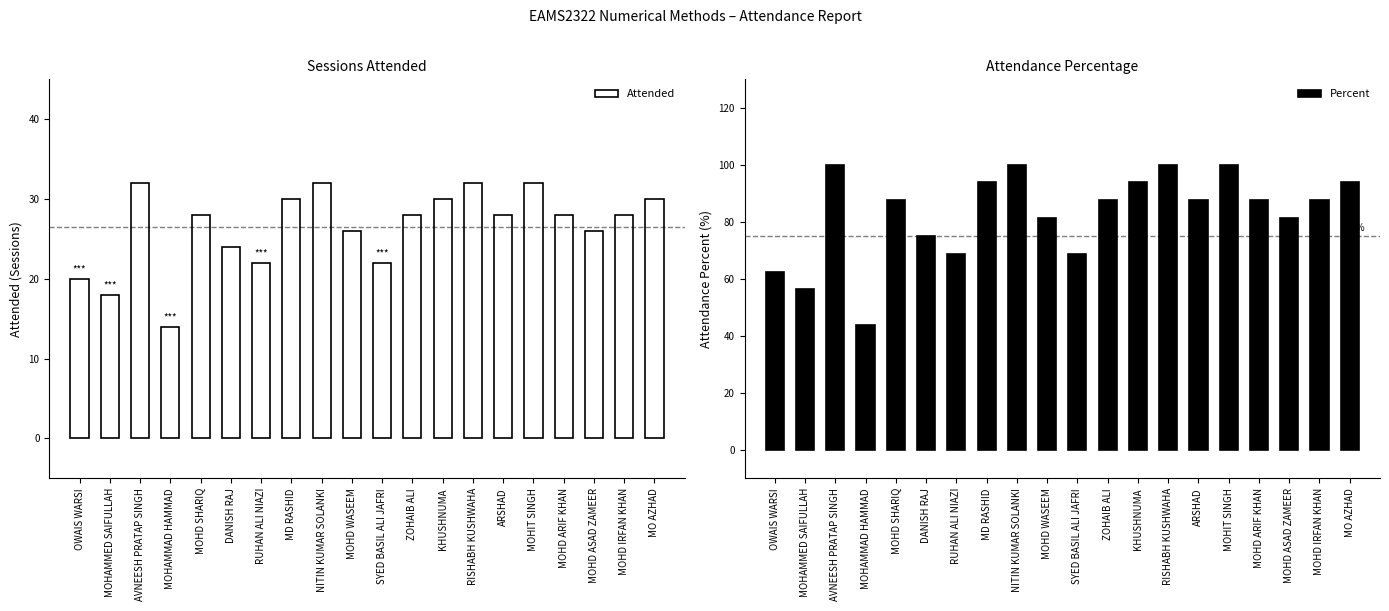

Rank the series by their average value, from highest to lowest.

Percent, Attended